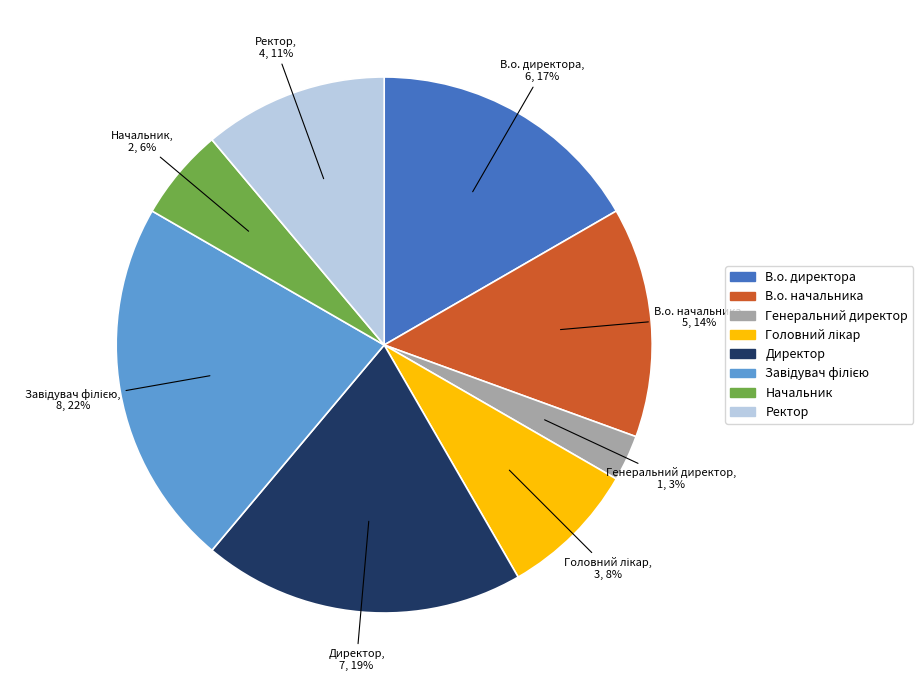

Count the number of slices in the pie.

8